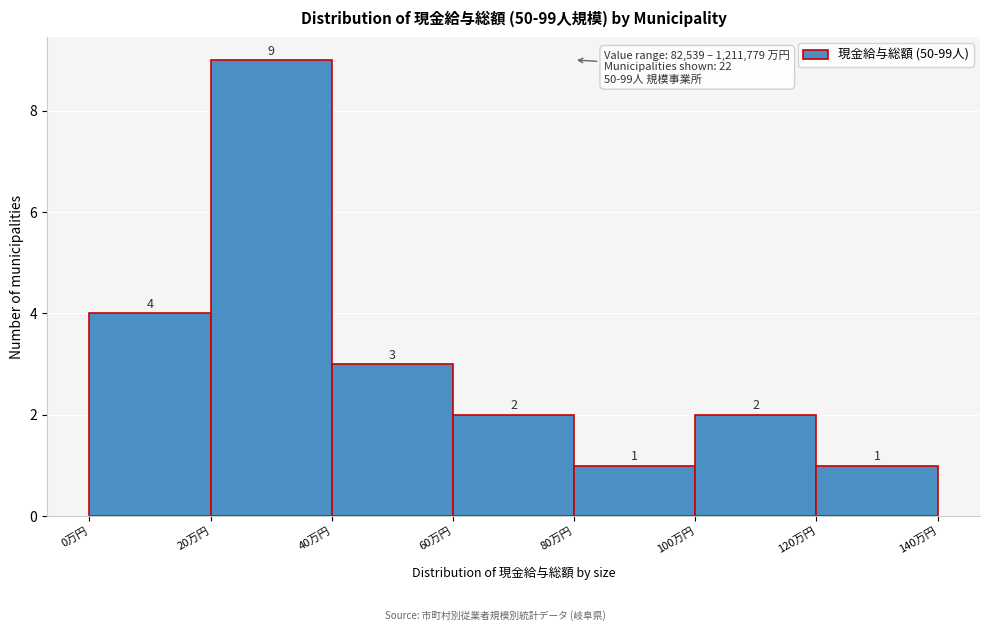

Reading right to left, extract all data points from this chart.

120万円=1	100万円=2	80万円=1	60万円=2	40万円=3	20万円=9	0万円=4